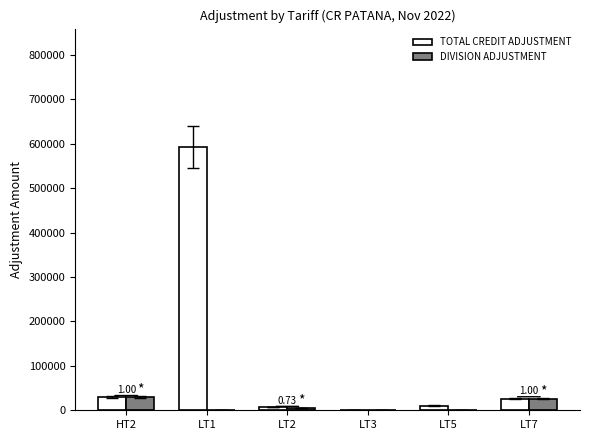

Where does the DIVISION ADJUSTMENT series first go above 5652?

HT2